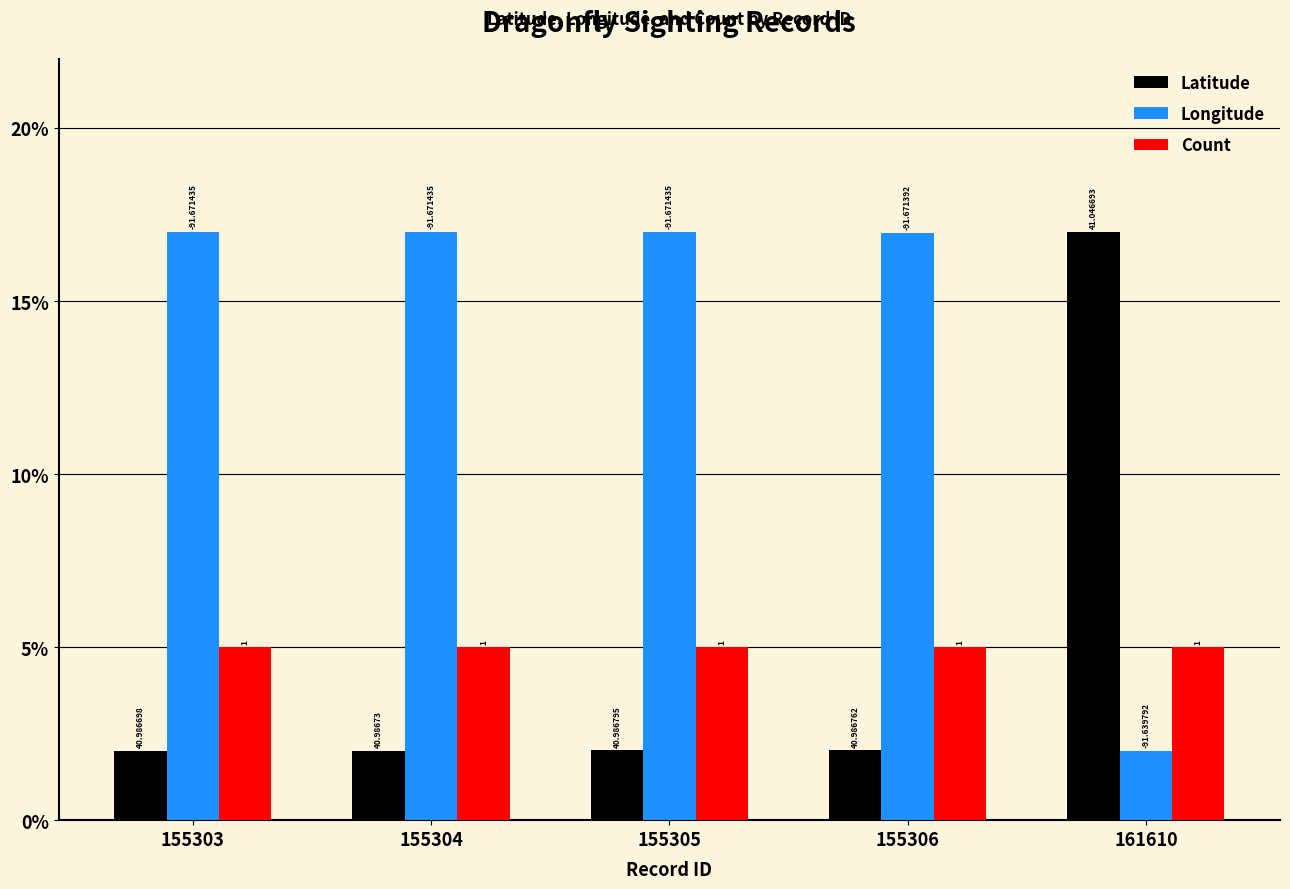

What is the total value across all series at 161610?

24.0